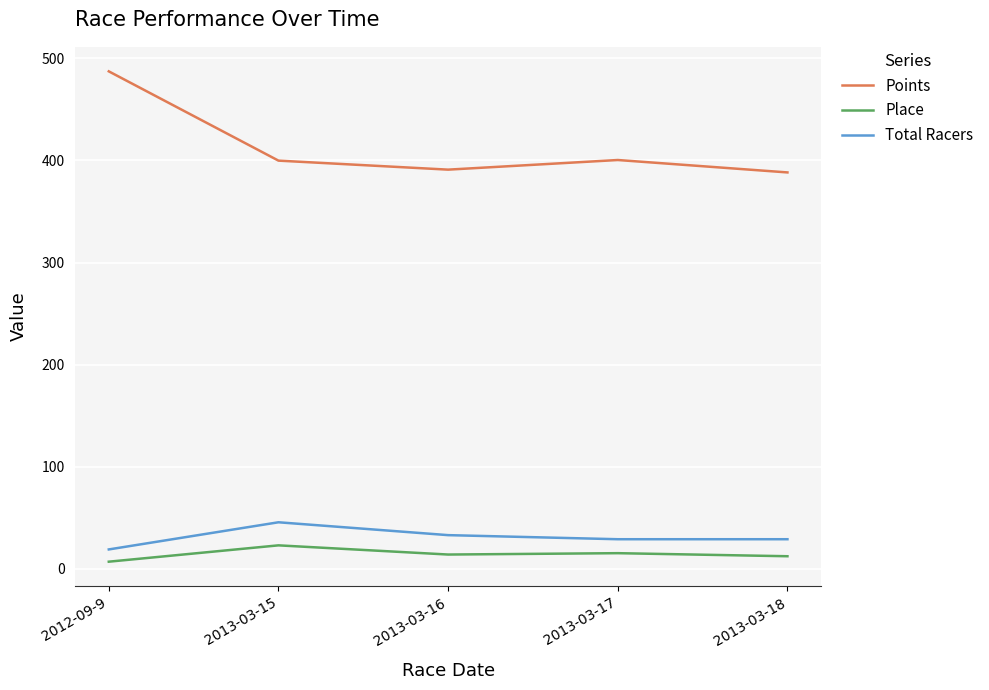

What is the difference between the second highest and minimum values in the Total Racers series?

14.0